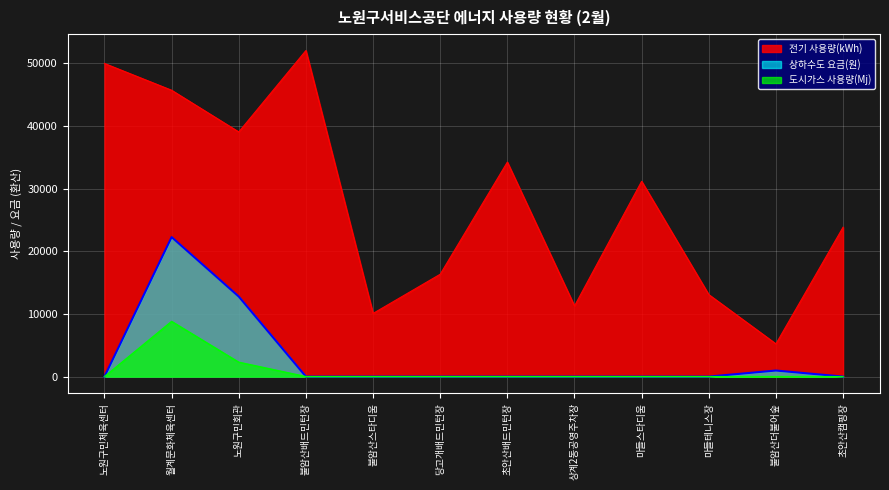

Reading left to right, extract all data points from this chart.

전기 사용량(kWh): 49954.0	45681.0	39031.0	52022.0	10077.0	16332.0	34225.0	11275.0	31158.0	13081.0	5221.0	23833.0
상하수도 요금(원): 0.0	22254.8	12766.7	0.0	0.0	0.0	0.0	0.0	0.0	0.0	967.3	0.0
도시가스 사용량(Mj): 0.0	8805.0	2295.0	0.0	0.0	0.0	0.0	0.0	0.0	0.0	0.0	0.0